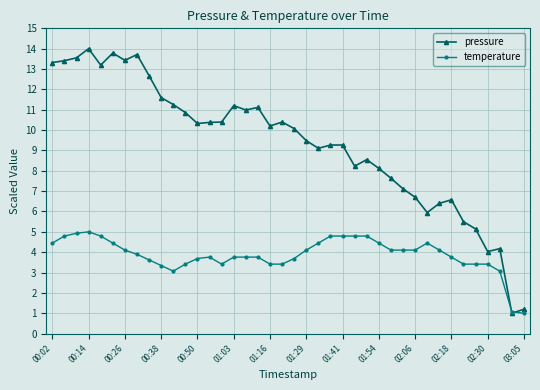

What is the maximum value shown in the chart?

14.0